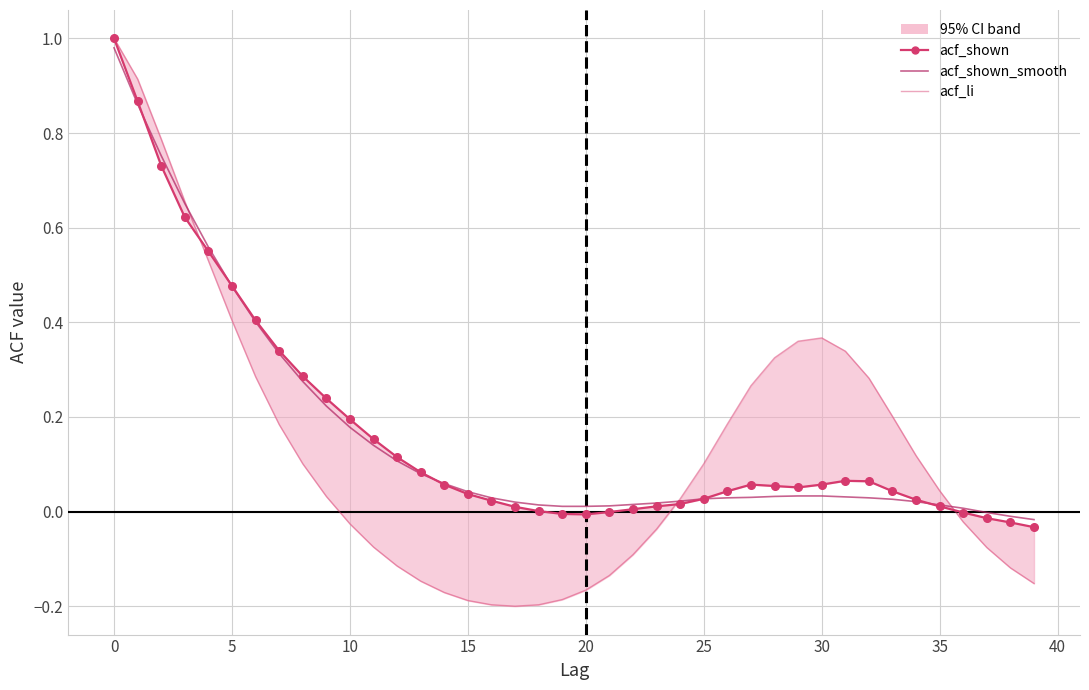

How many data points does each series have?

40